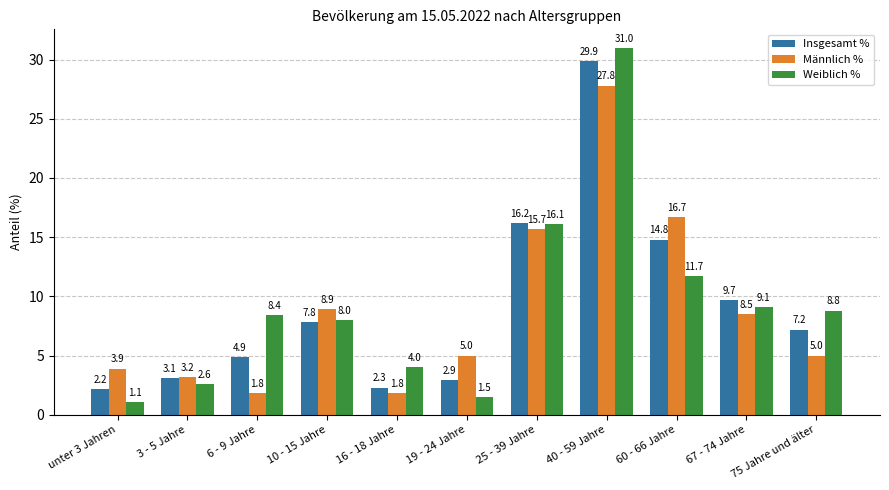

Reading right to left, list all the values displayed in this chart.

Insgesamt %: 75 Jahre und älter=7.2	67 - 74 Jahre=9.7	60 - 66 Jahre=14.8	40 - 59 Jahre=29.9	25 - 39 Jahre=16.2	19 - 24 Jahre=2.9	16 - 18 Jahre=2.3	10 - 15 Jahre=7.8	6 - 9 Jahre=4.9	3 - 5 Jahre=3.1	unter 3 Jahren=2.2
Männlich %: 75 Jahre und älter=5.0	67 - 74 Jahre=8.5	60 - 66 Jahre=16.7	40 - 59 Jahre=27.8	25 - 39 Jahre=15.7	19 - 24 Jahre=5.0	16 - 18 Jahre=1.8	10 - 15 Jahre=8.9	6 - 9 Jahre=1.8	3 - 5 Jahre=3.2	unter 3 Jahren=3.9
Weiblich %: 75 Jahre und älter=8.8	67 - 74 Jahre=9.1	60 - 66 Jahre=11.7	40 - 59 Jahre=31.0	25 - 39 Jahre=16.1	19 - 24 Jahre=1.5	16 - 18 Jahre=4.0	10 - 15 Jahre=8.0	6 - 9 Jahre=8.4	3 - 5 Jahre=2.6	unter 3 Jahren=1.1